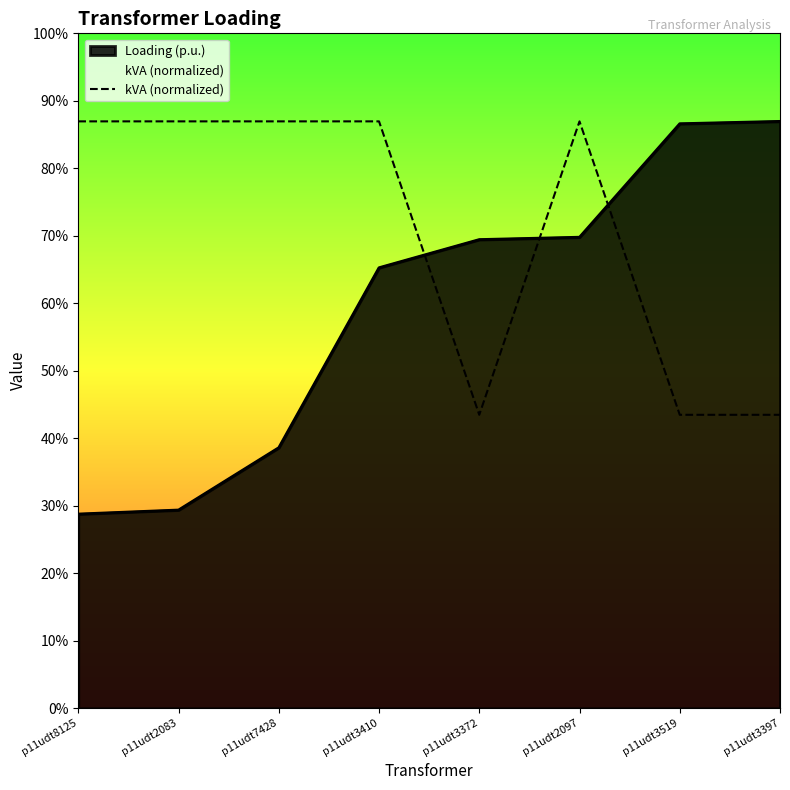

What is the label of the 4th point from the left?

p11udt3410